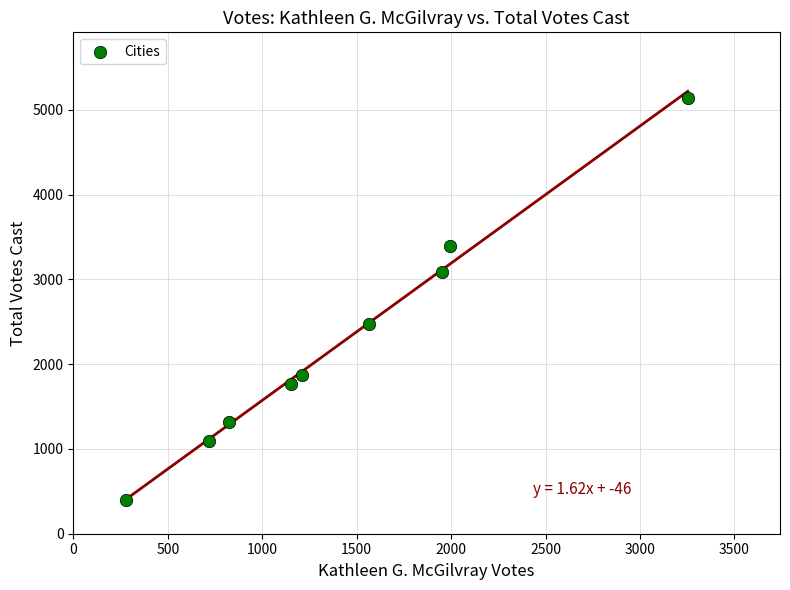

What is the average X value?

1439